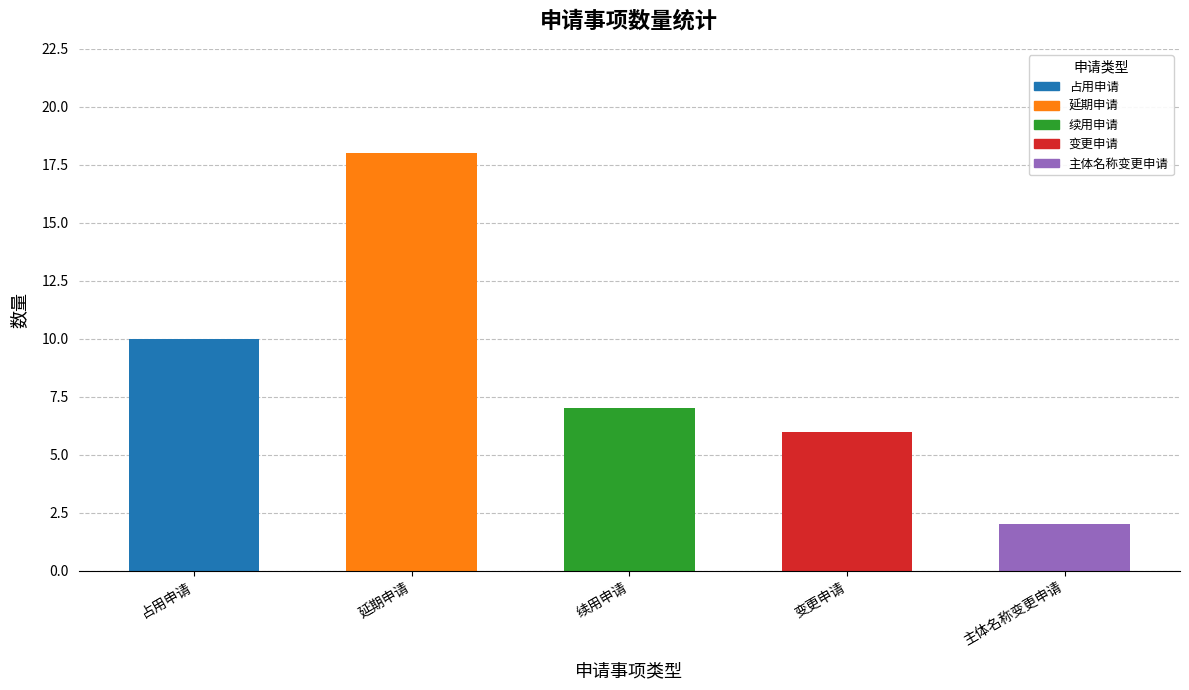

How many distinct data groups are displayed?

1